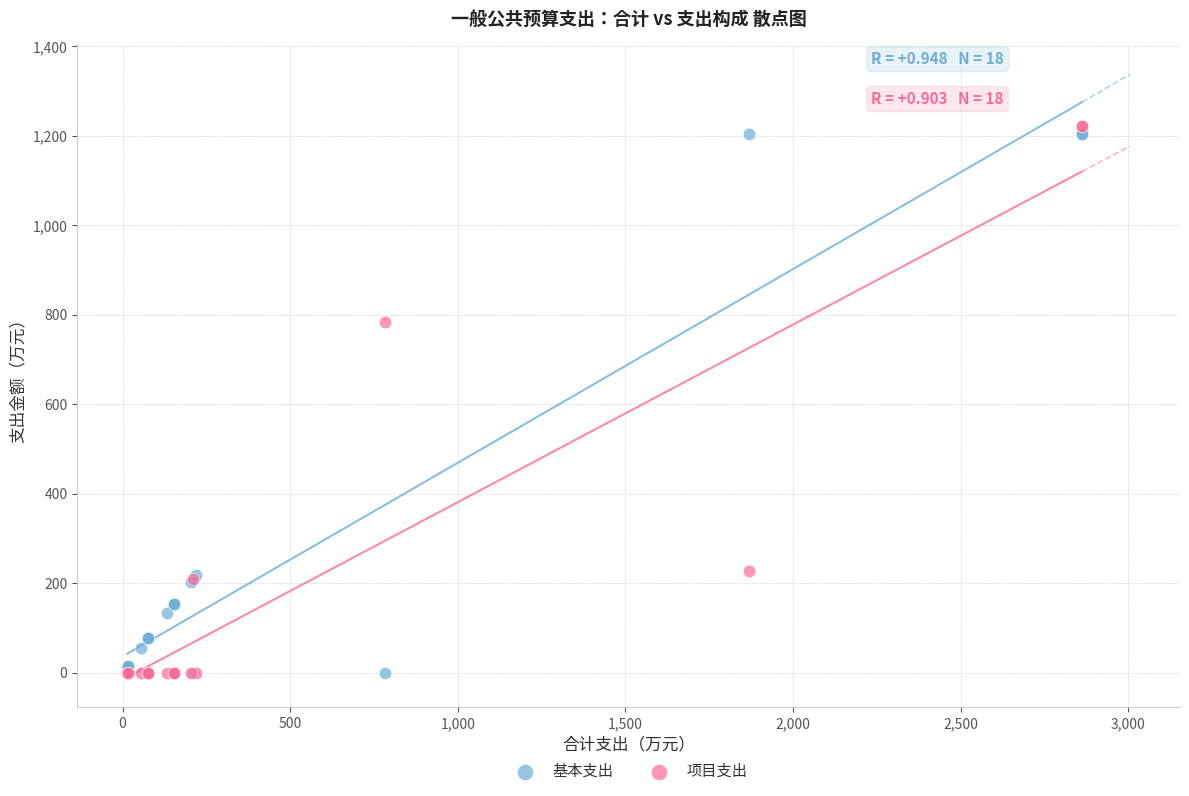

In the 项目支出 series, what Y value is closest to 610?

783.0